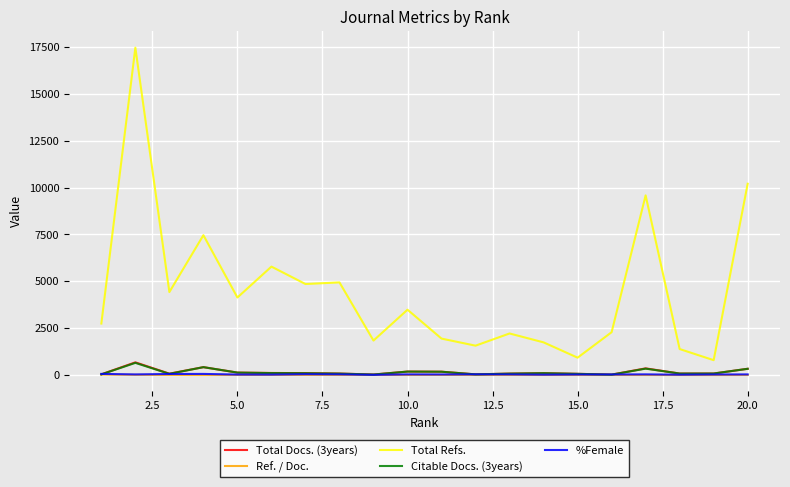

True or false: Citable Docs. (3years) and Total Refs. cross at least once.

False